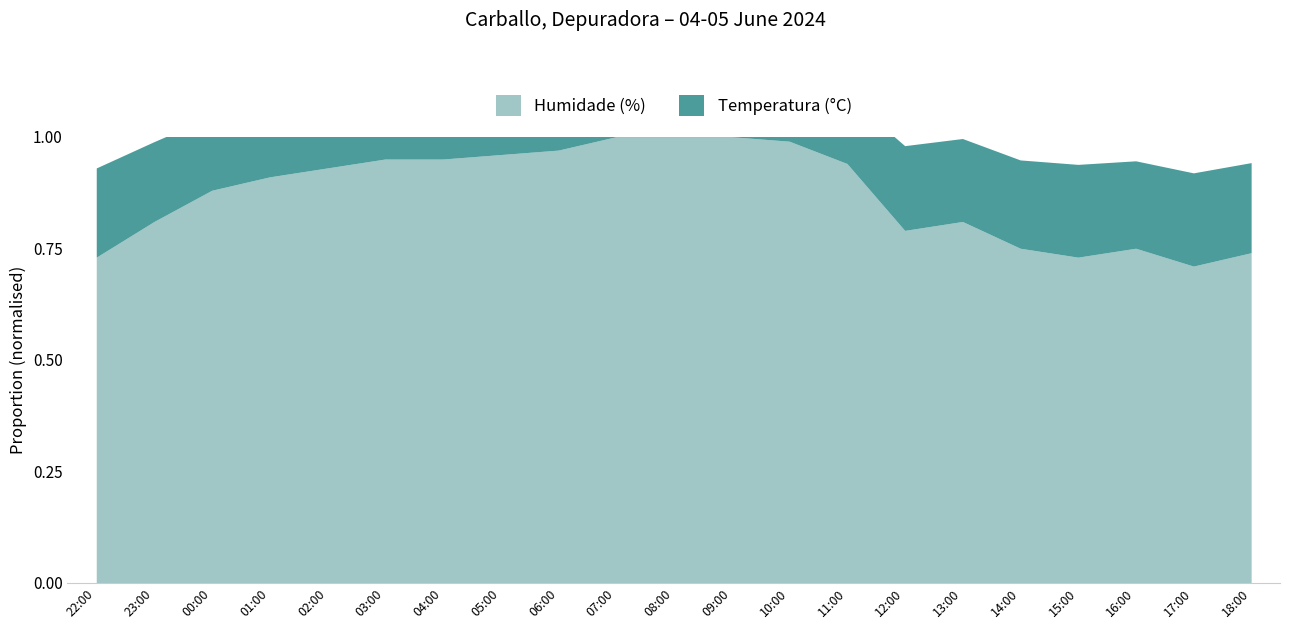

What is the difference between the maximum and second lowest values in the Temperatura (°C) series?

9.3